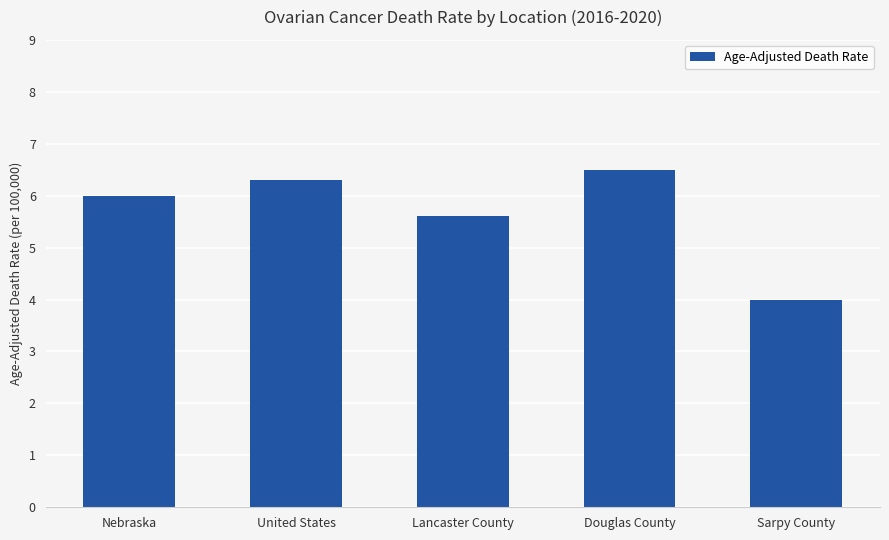

Rank the categories by value from lowest to highest.

Sarpy County, Lancaster County, Nebraska, United States, Douglas County